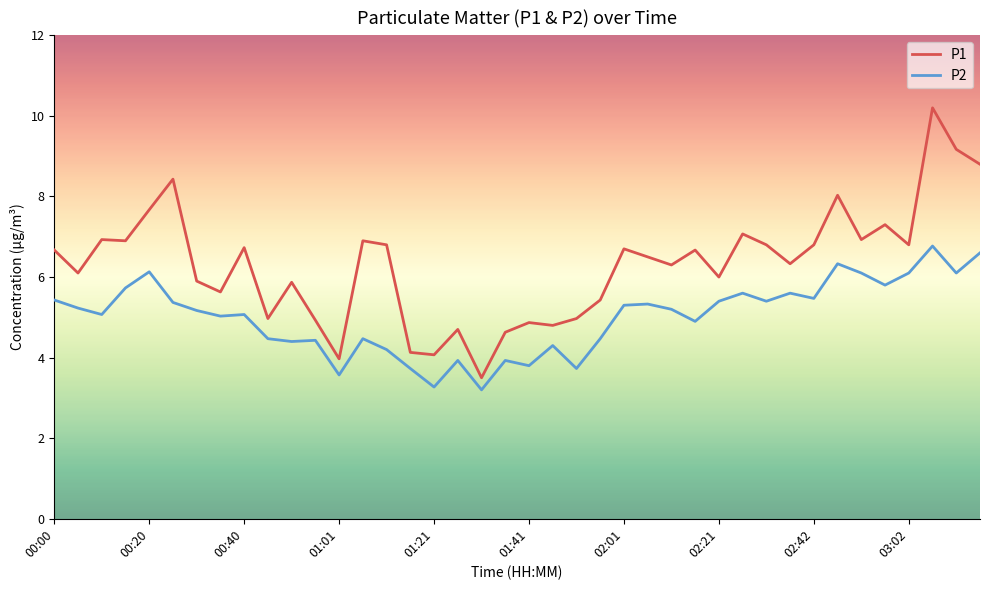

Which series has the widest spread of values?

P1